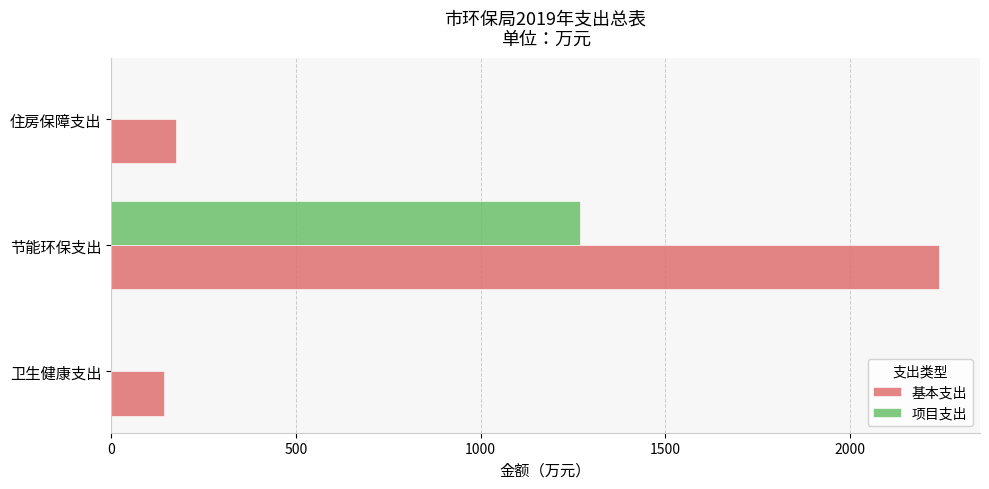

What is the sum of all 项目支出 values?

1269.1